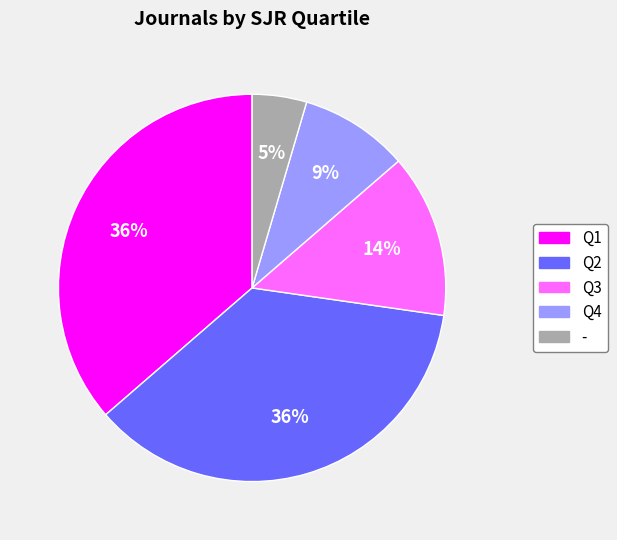

To the nearest percent, what percentage of the pie is Q1?

36%